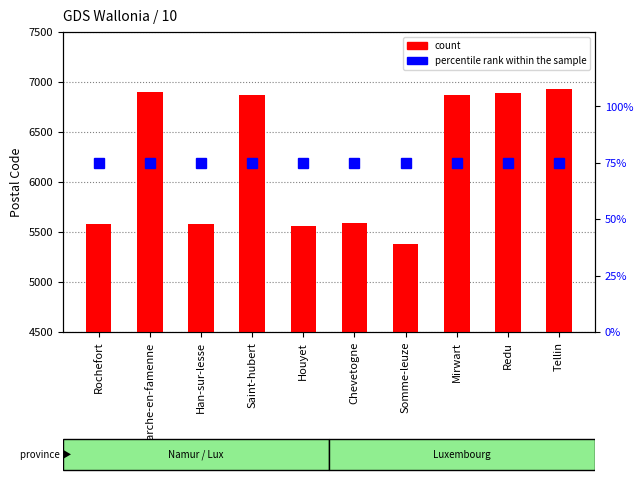

The count series shows 6900 at Marche-en-famenne. True or false?

True